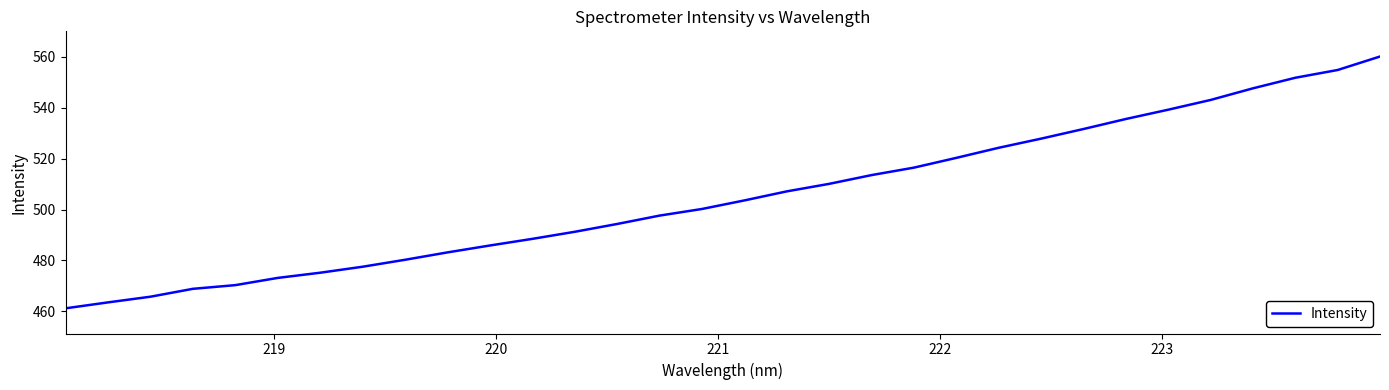

What is the sum of all values?

16163.6